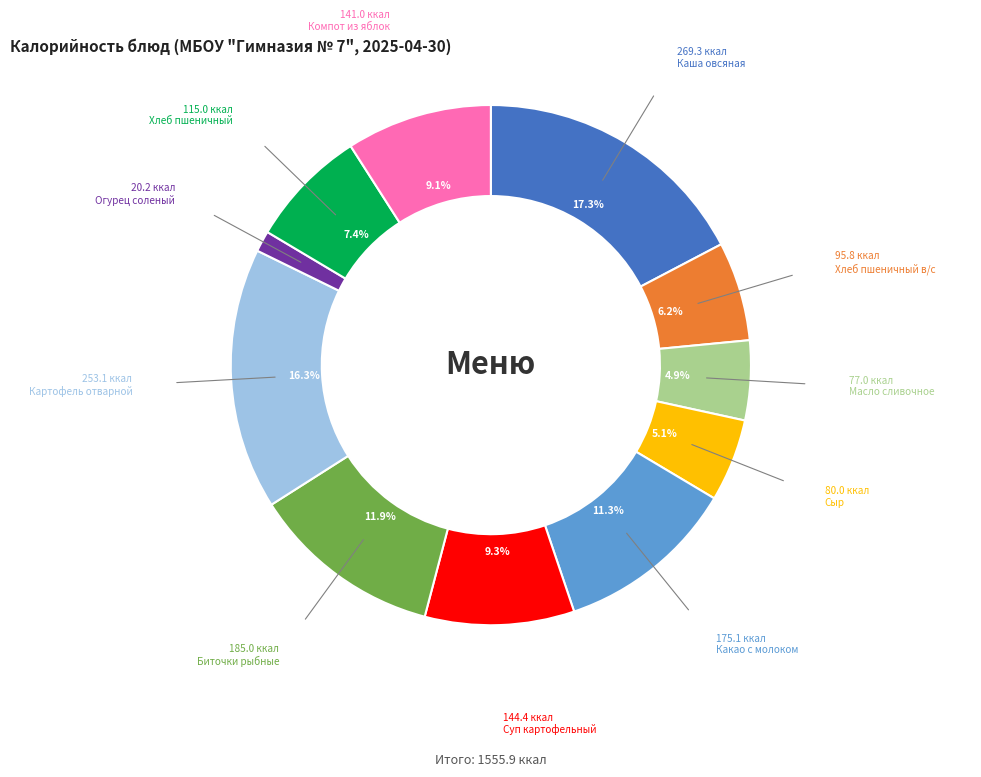

Does any single category account for the majority?

No